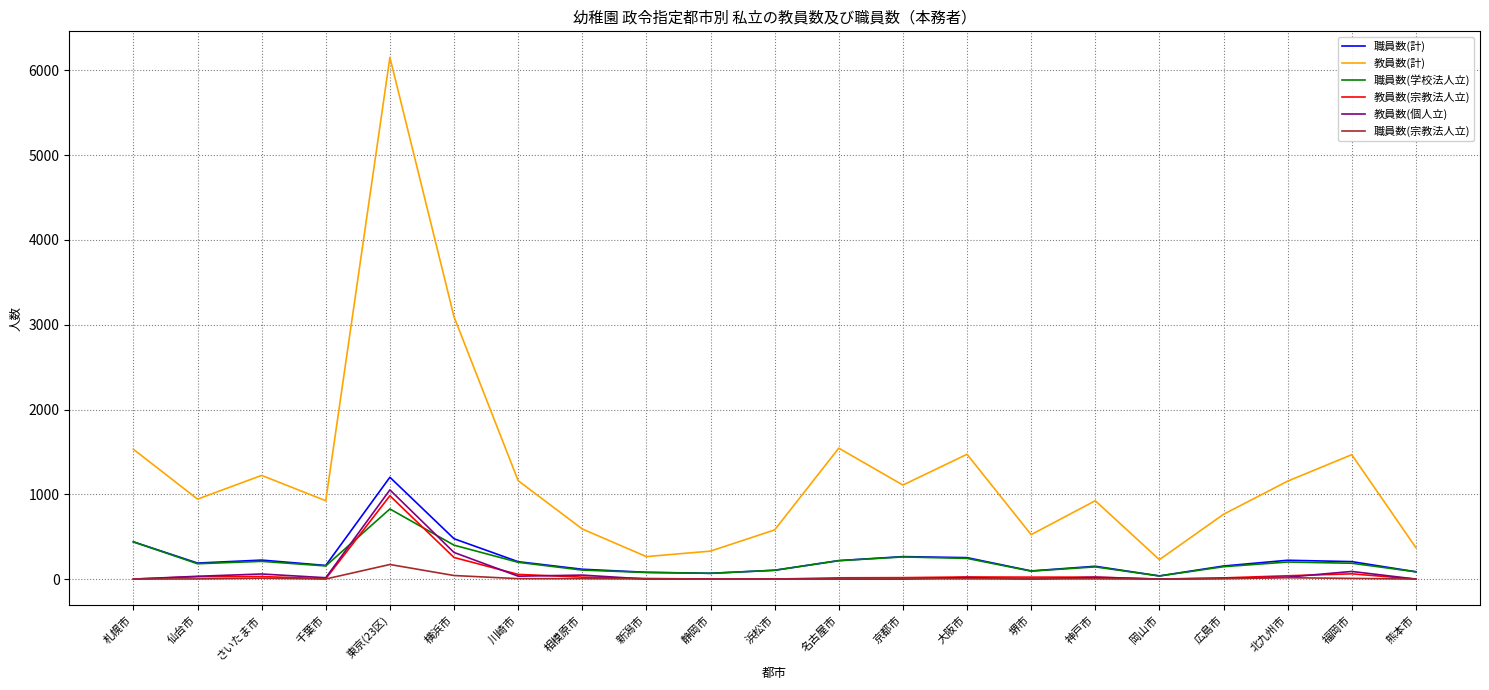

What is the average value of the 職員数(宗教法人立) series?

13